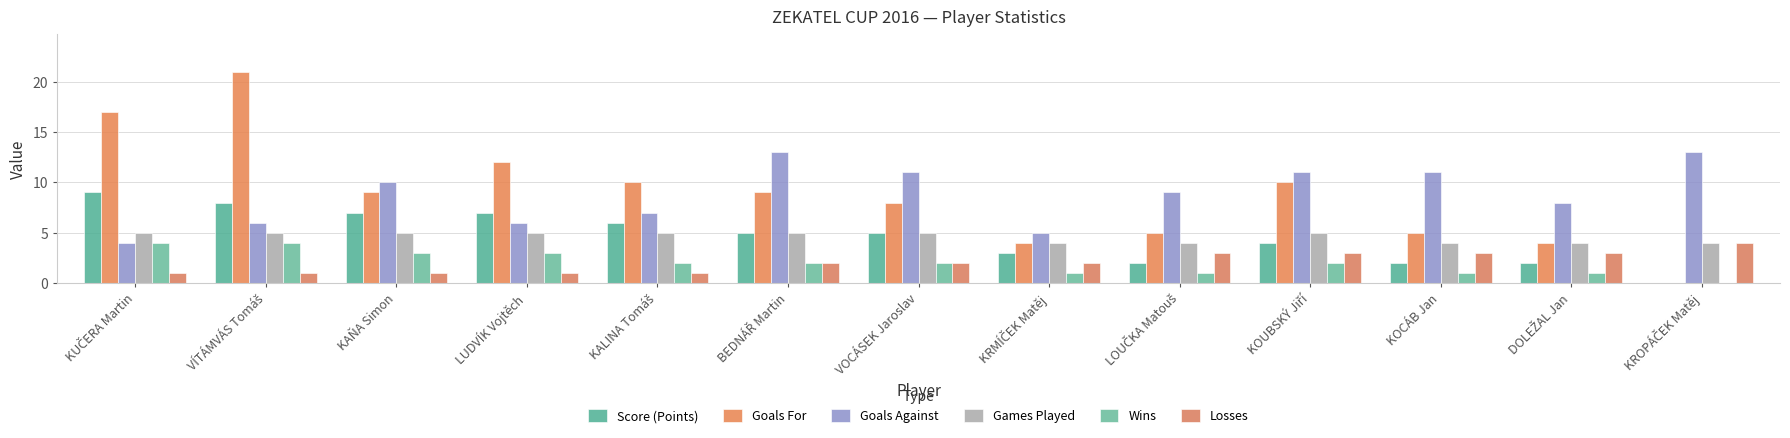

Which category has the lowest value in the Wins series?

KROPÁČEK Matěj